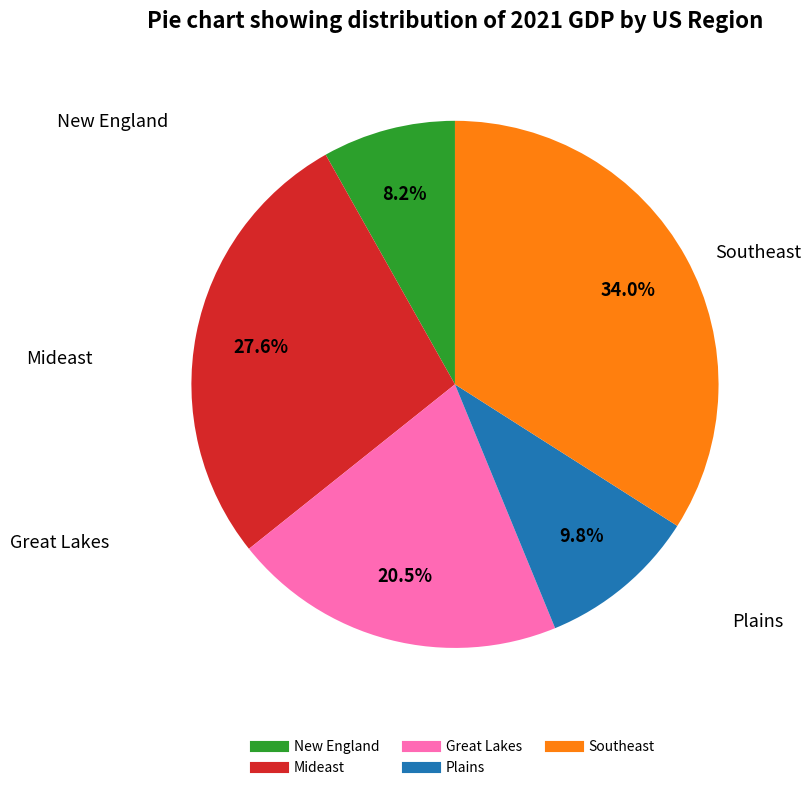

Is there a majority slice in this chart?

No